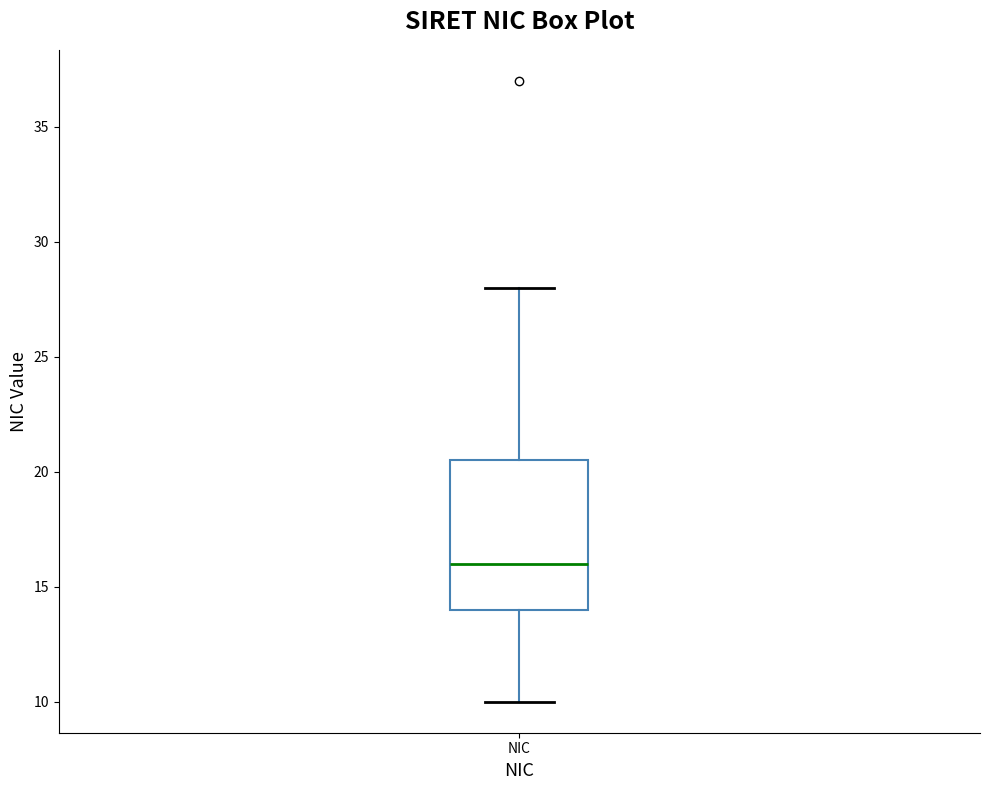

Where does the median line of the box for NIC sit on the y-axis? The values are not printed on the chart, so give them approximately, as read against the axis.

16.0